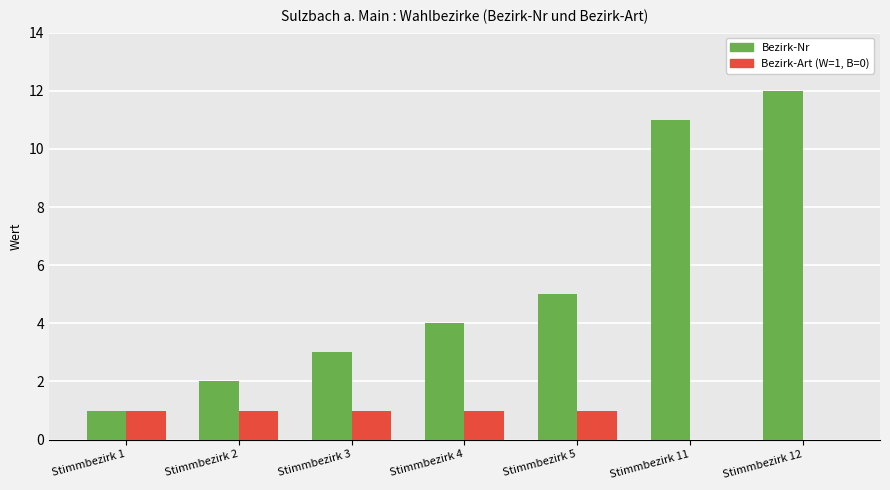

At which category is the sum across all series the highest?

Stimmbezirk 12